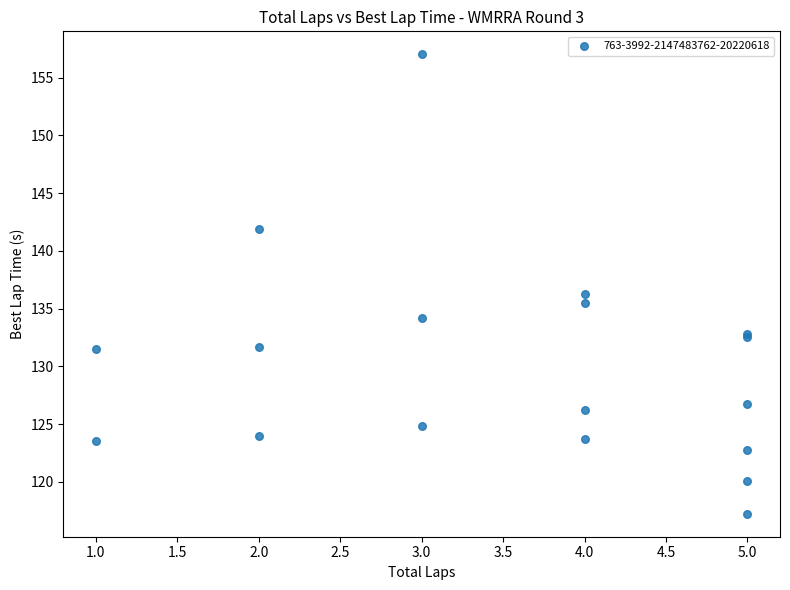

What Y value in the scatter plot is closest to 137?

136.3